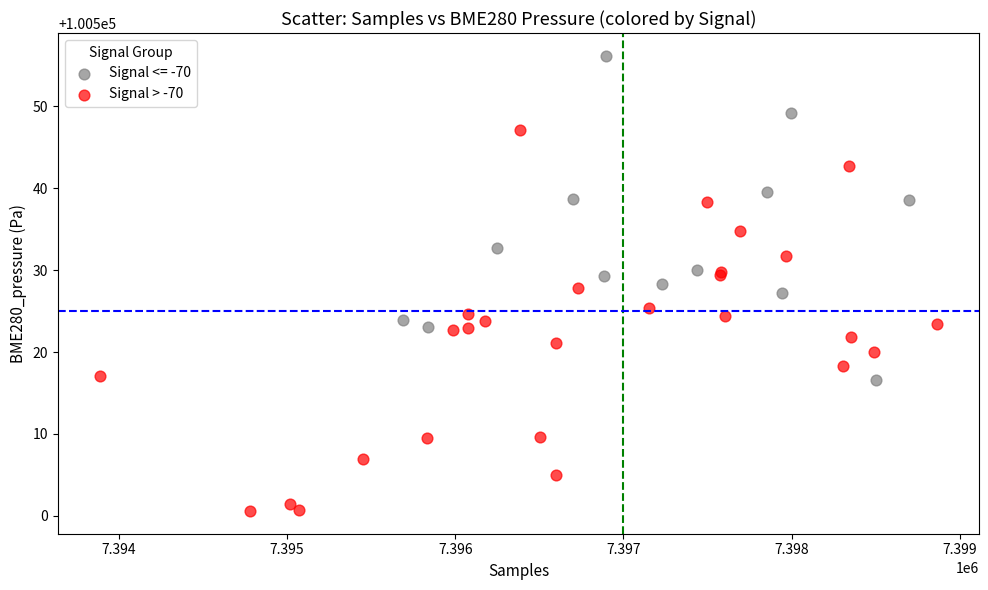

Which series has the largest Y range (max minus min)?

Signal > -70